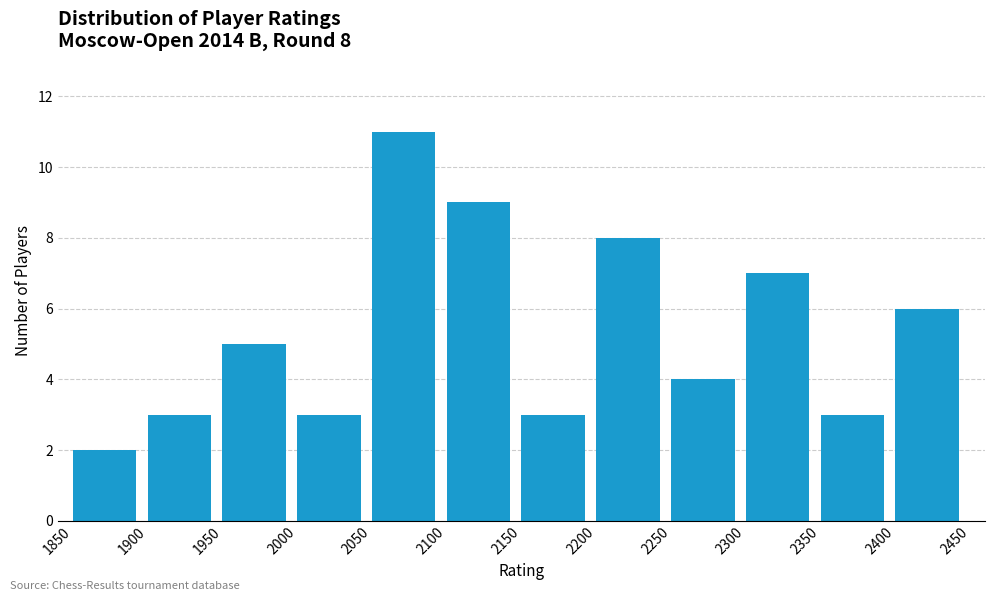

Which range on the x-axis has the tallest bar?

2050 to 2100